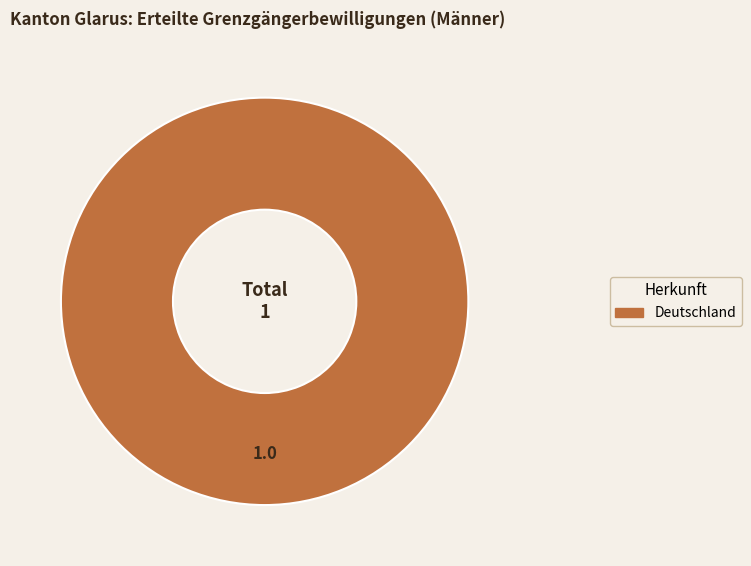

Is there any slice that represents more than half of the pie?

Yes